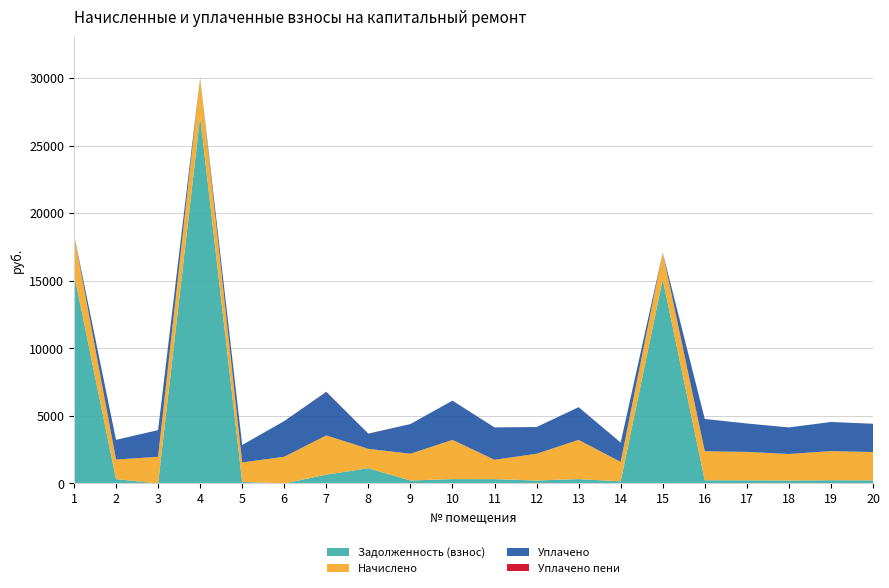

Reading left to right, transcribe all the data shown in this chart.

Задолженность (взнос): 1=15546.6	2=322.6	3=0.0	4=27161.5	5=119.1	6=0.0	7=652.6	8=1129.6	9=219.9	10=322.8	11=319.1	12=219.9	13=322.8	14=159.5	15=15119.8	16=239.8	17=233.7	18=218.4	19=239.6	20=232.7
Начислено: 1=2909.7	2=1450.1	3=1974.8	4=2904.9	5=1435.8	6=1979.5	7=2904.9	8=1435.8	9=1979.5	10=2904.9	11=1435.8	12=1979.5	13=2904.9	14=1435.8	15=1979.5	16=2146.5	17=2103.6	18=1965.2	19=2156.0	20=2094.0
Уплачено: 1=0.0	2=1457.8	3=1974.8	4=0.0	5=1297.7	6=2639.4	7=3223.4	8=1120.0	9=2199.5	10=2904.9	11=2392.9	12=1979.5	13=2420.9	14=1435.8	15=0.0	16=2385.0	17=2103.6	18=1965.2	19=2156.0	20=2094.0
Уплачено пени: 1=0.0	2=0.7	3=0.0	4=0.0	5=0.0	6=0.0	7=12.5	8=9.6	9=0.3	10=0.0	11=5.4	12=0.0	13=0.0	14=0.0	15=0.0	16=5.4	17=0.0	18=0.0	19=0.0	20=0.0